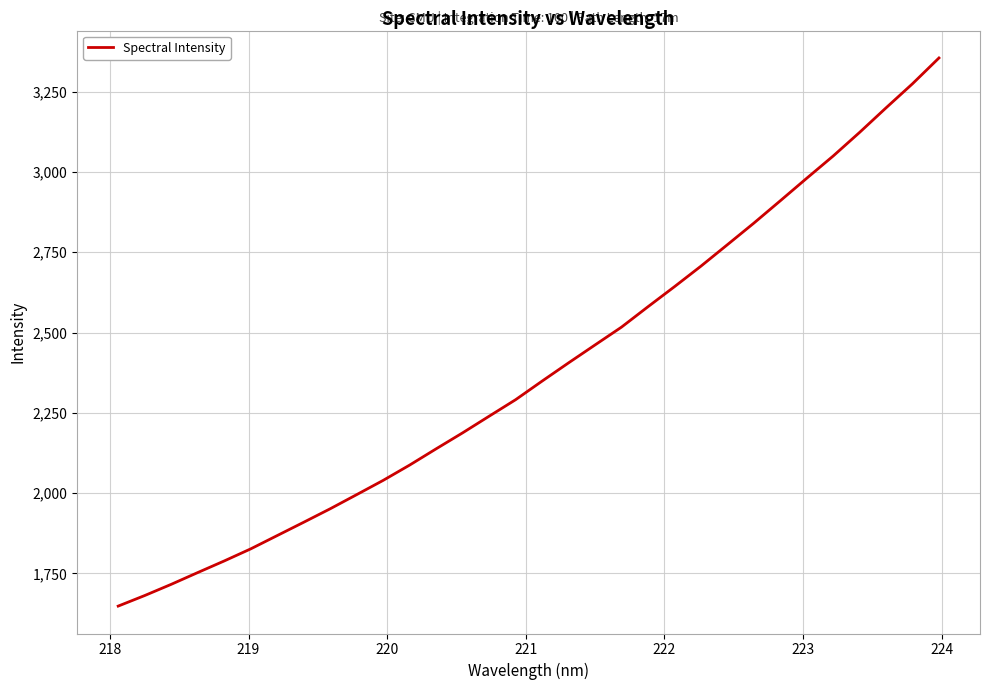

Is this an area chart (filled region under the line)?

No